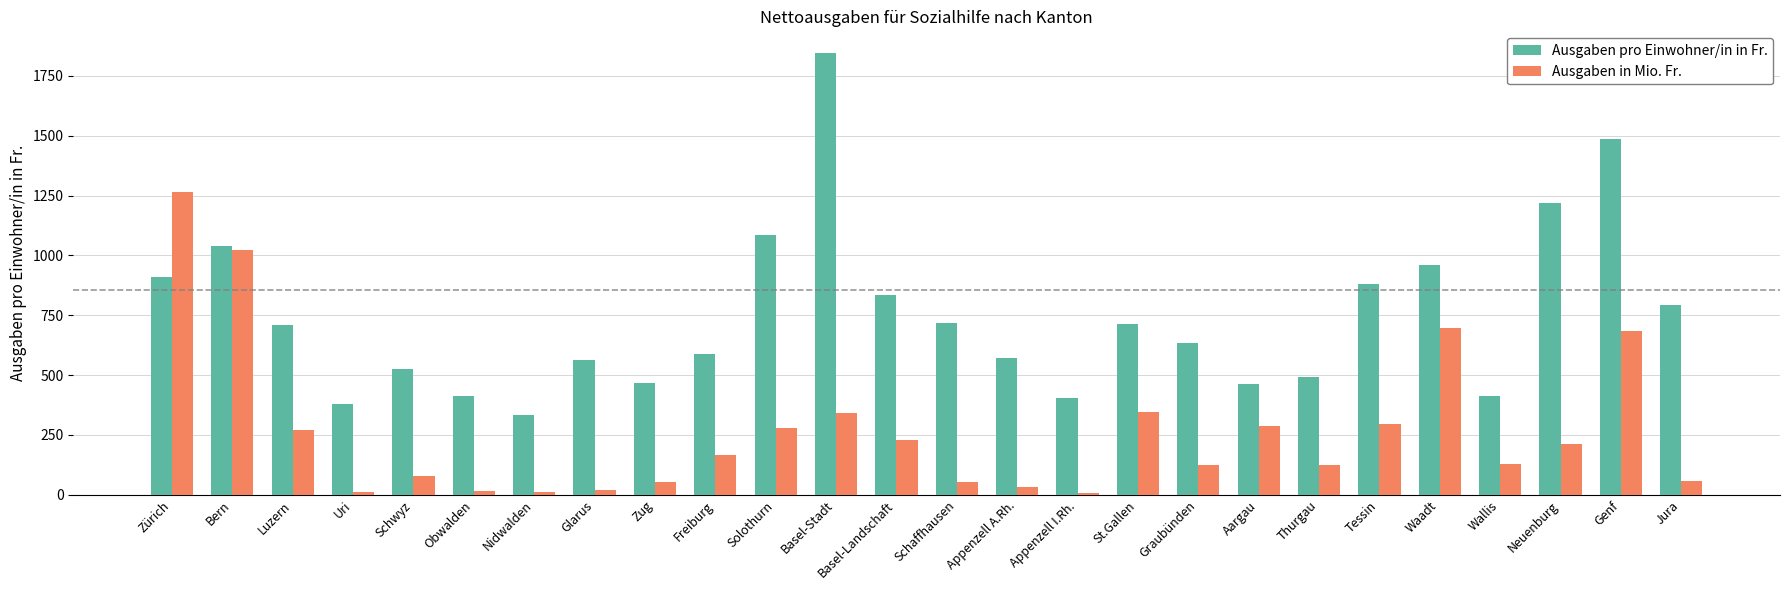

Which series has the largest range (max minus min)?

Ausgaben pro Einwohner/in in Fr.